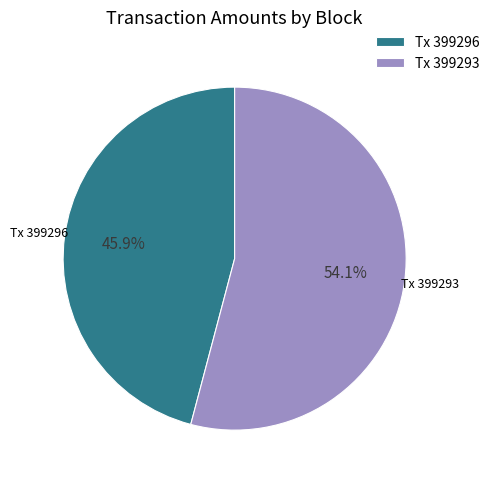

To the nearest percent, what is the difference between the largest and smallest slice percentages?

8%